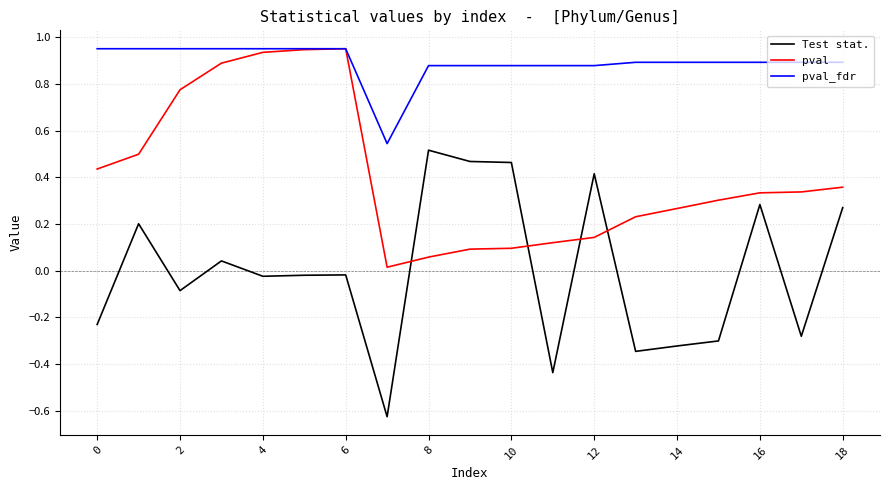

At how many categories does at least one series exceed 0?

19